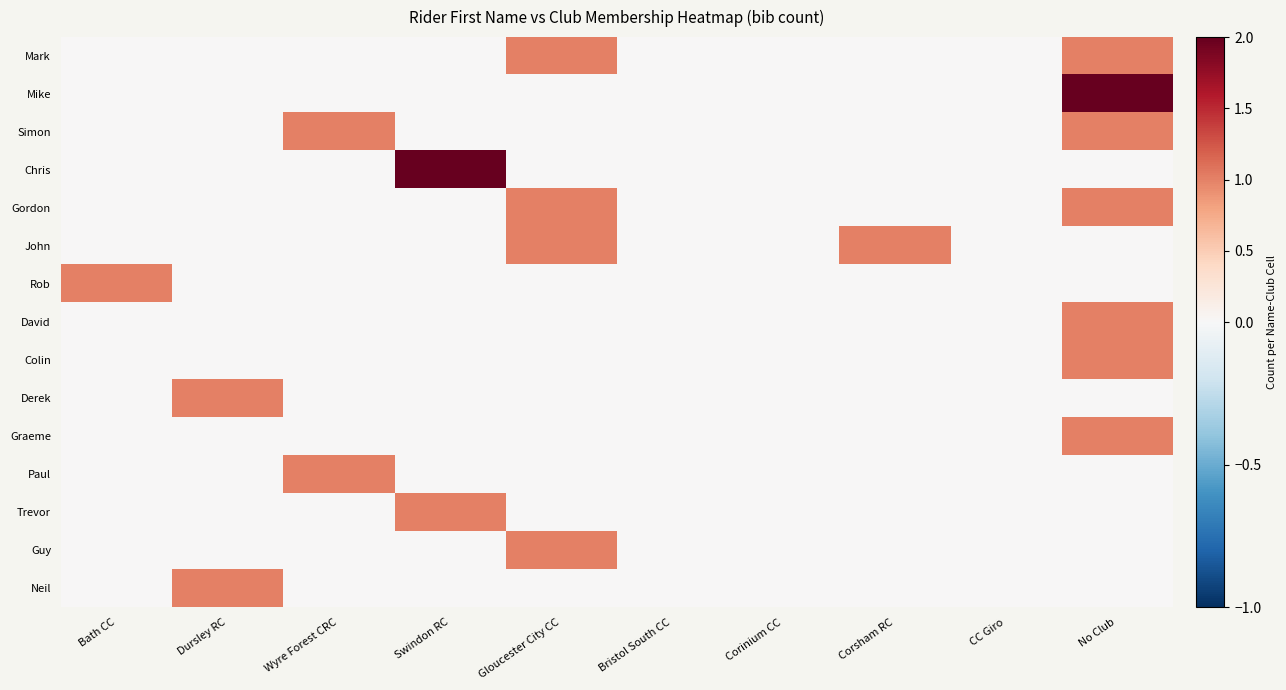

Reading right to left, list all the values displayed in this chart.

Mark: No Club=1	CC Giro=0	Corsham RC=0	Corinium CC=0	Bristol South CC=0	Gloucester City CC=1	Swindon RC=0	Wyre Forest CRC=0	Dursley RC=0	Bath CC=0
Mike: No Club=2	CC Giro=0	Corsham RC=0	Corinium CC=0	Bristol South CC=0	Gloucester City CC=0	Swindon RC=0	Wyre Forest CRC=0	Dursley RC=0	Bath CC=0
Simon: No Club=1	CC Giro=0	Corsham RC=0	Corinium CC=0	Bristol South CC=0	Gloucester City CC=0	Swindon RC=0	Wyre Forest CRC=1	Dursley RC=0	Bath CC=0
Chris: No Club=0	CC Giro=0	Corsham RC=0	Corinium CC=0	Bristol South CC=0	Gloucester City CC=0	Swindon RC=2	Wyre Forest CRC=0	Dursley RC=0	Bath CC=0
Gordon: No Club=1	CC Giro=0	Corsham RC=0	Corinium CC=0	Bristol South CC=0	Gloucester City CC=1	Swindon RC=0	Wyre Forest CRC=0	Dursley RC=0	Bath CC=0
John: No Club=0	CC Giro=0	Corsham RC=1	Corinium CC=0	Bristol South CC=0	Gloucester City CC=1	Swindon RC=0	Wyre Forest CRC=0	Dursley RC=0	Bath CC=0
Rob: No Club=0	CC Giro=0	Corsham RC=0	Corinium CC=0	Bristol South CC=0	Gloucester City CC=0	Swindon RC=0	Wyre Forest CRC=0	Dursley RC=0	Bath CC=1
David: No Club=1	CC Giro=0	Corsham RC=0	Corinium CC=0	Bristol South CC=0	Gloucester City CC=0	Swindon RC=0	Wyre Forest CRC=0	Dursley RC=0	Bath CC=0
Colin: No Club=1	CC Giro=0	Corsham RC=0	Corinium CC=0	Bristol South CC=0	Gloucester City CC=0	Swindon RC=0	Wyre Forest CRC=0	Dursley RC=0	Bath CC=0
Derek: No Club=0	CC Giro=0	Corsham RC=0	Corinium CC=0	Bristol South CC=0	Gloucester City CC=0	Swindon RC=0	Wyre Forest CRC=0	Dursley RC=1	Bath CC=0
Graeme: No Club=1	CC Giro=0	Corsham RC=0	Corinium CC=0	Bristol South CC=0	Gloucester City CC=0	Swindon RC=0	Wyre Forest CRC=0	Dursley RC=0	Bath CC=0
Paul: No Club=0	CC Giro=0	Corsham RC=0	Corinium CC=0	Bristol South CC=0	Gloucester City CC=0	Swindon RC=0	Wyre Forest CRC=1	Dursley RC=0	Bath CC=0
Trevor: No Club=0	CC Giro=0	Corsham RC=0	Corinium CC=0	Bristol South CC=0	Gloucester City CC=0	Swindon RC=1	Wyre Forest CRC=0	Dursley RC=0	Bath CC=0
Guy: No Club=0	CC Giro=0	Corsham RC=0	Corinium CC=0	Bristol South CC=0	Gloucester City CC=1	Swindon RC=0	Wyre Forest CRC=0	Dursley RC=0	Bath CC=0
Neil: No Club=0	CC Giro=0	Corsham RC=0	Corinium CC=0	Bristol South CC=0	Gloucester City CC=0	Swindon RC=0	Wyre Forest CRC=0	Dursley RC=1	Bath CC=0